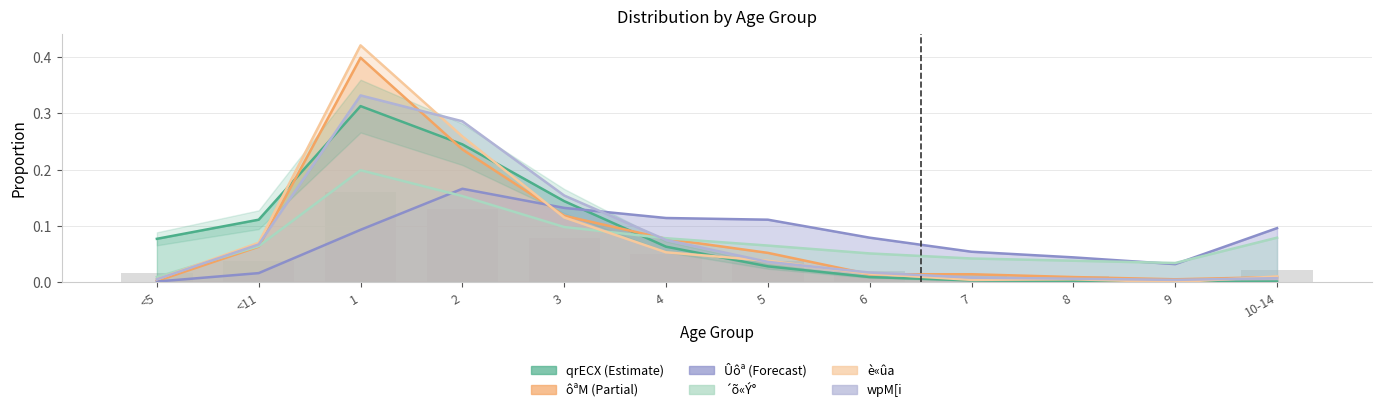

Which series changed the most between <5 and 5?

Ûôª